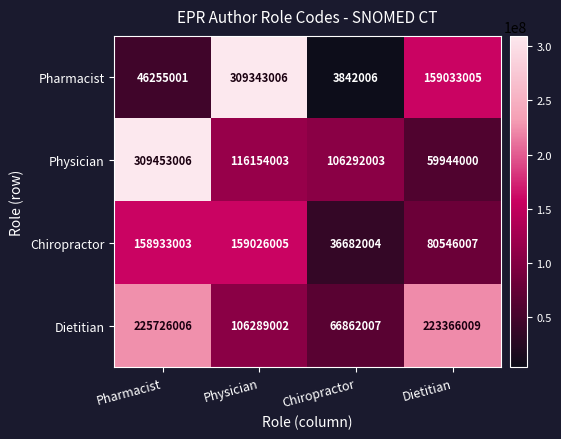

What is the average value of the Chiropractor series?

108796755